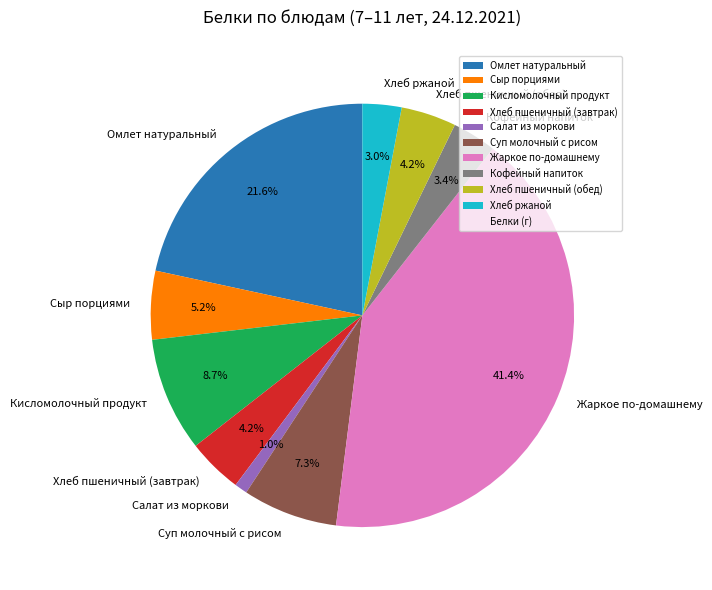

Combined, what portion of the pie is Суп молочный с рисом and Кисломолочный продукт?

16.0%